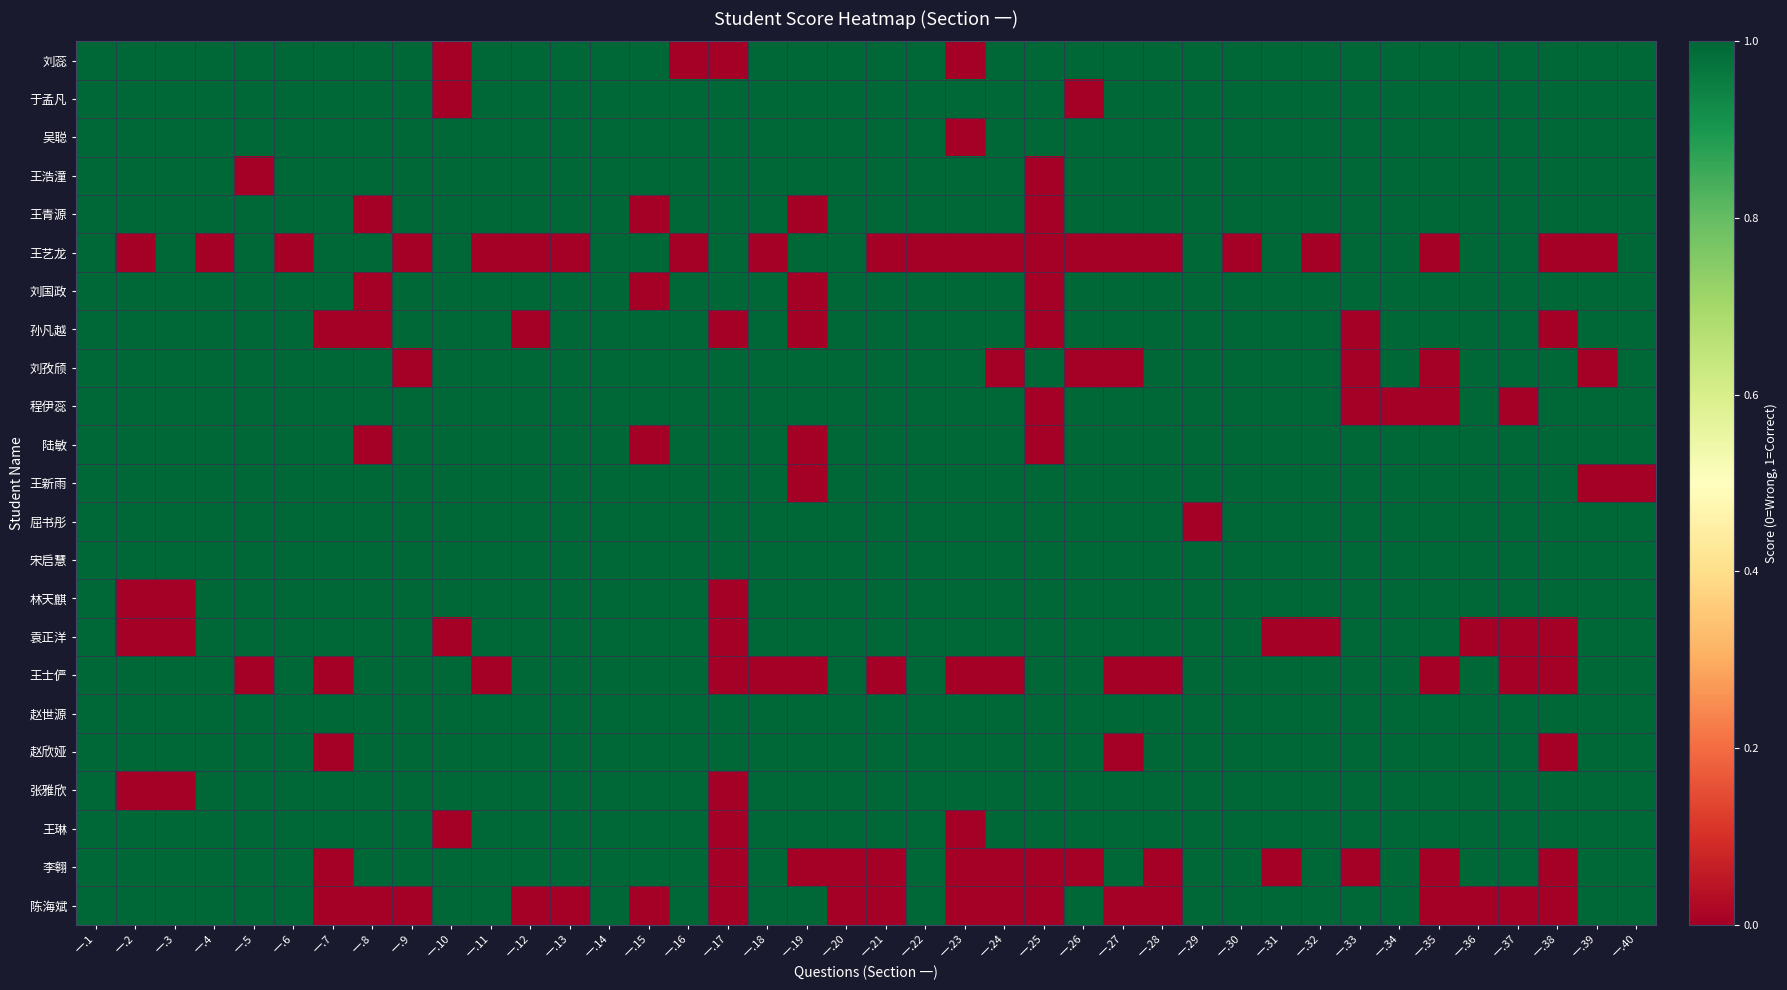

How many distinct data groups are displayed?

23